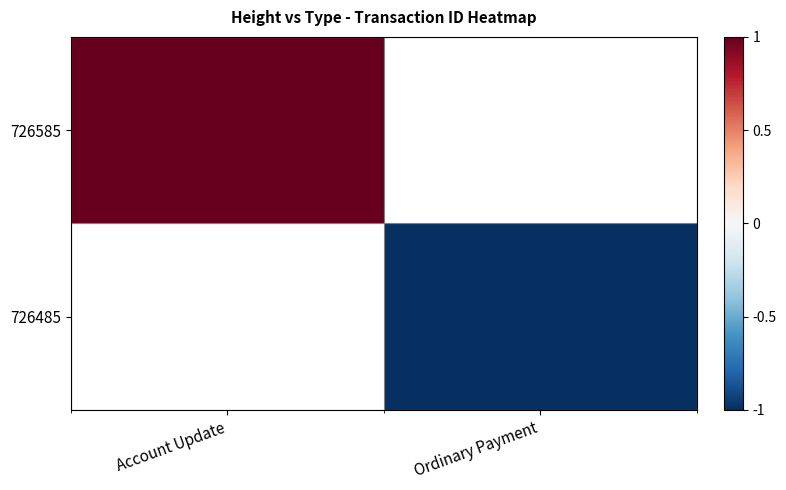

Which series has the widest spread of values?

726585